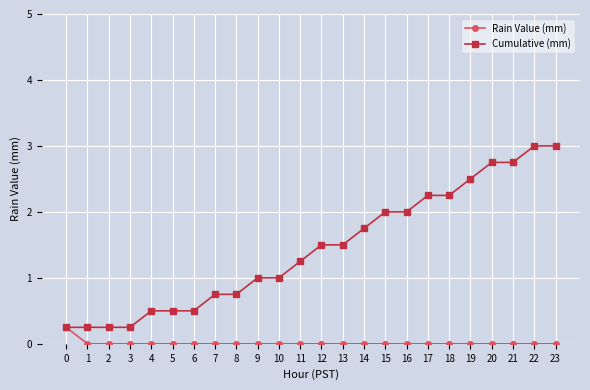

What is the maximum value for Cumulative (mm)?

3.0